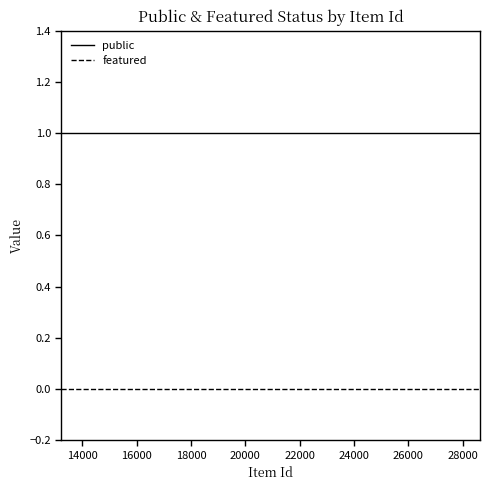

What are all the series names shown in the legend?

public, featured